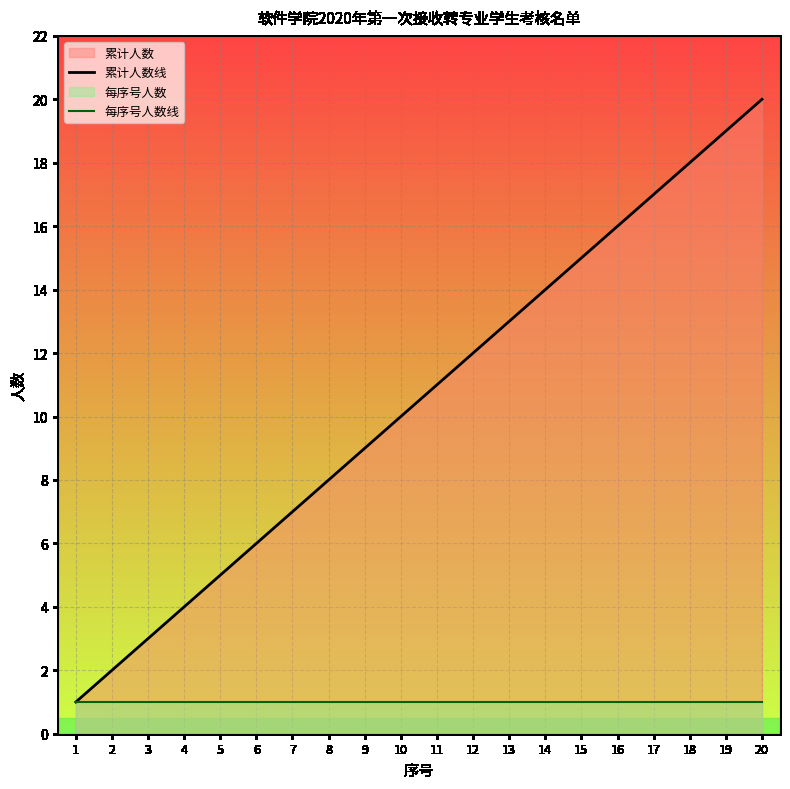

Between 14 and 2, which is larger?

14